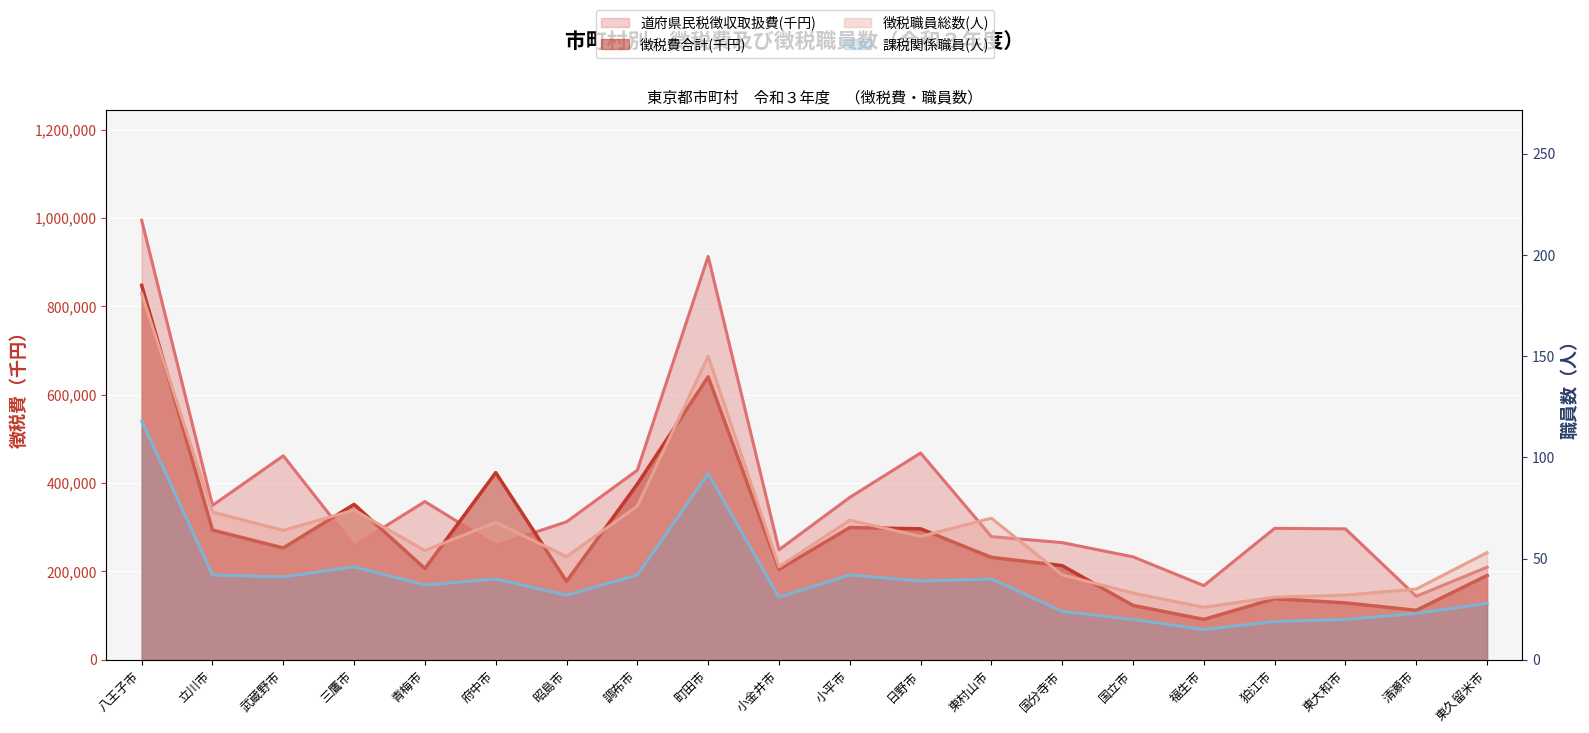

True or false: 道府県民税徴収取扱費(千円) and 徴税職員総数(人) intersect in this chart.

False